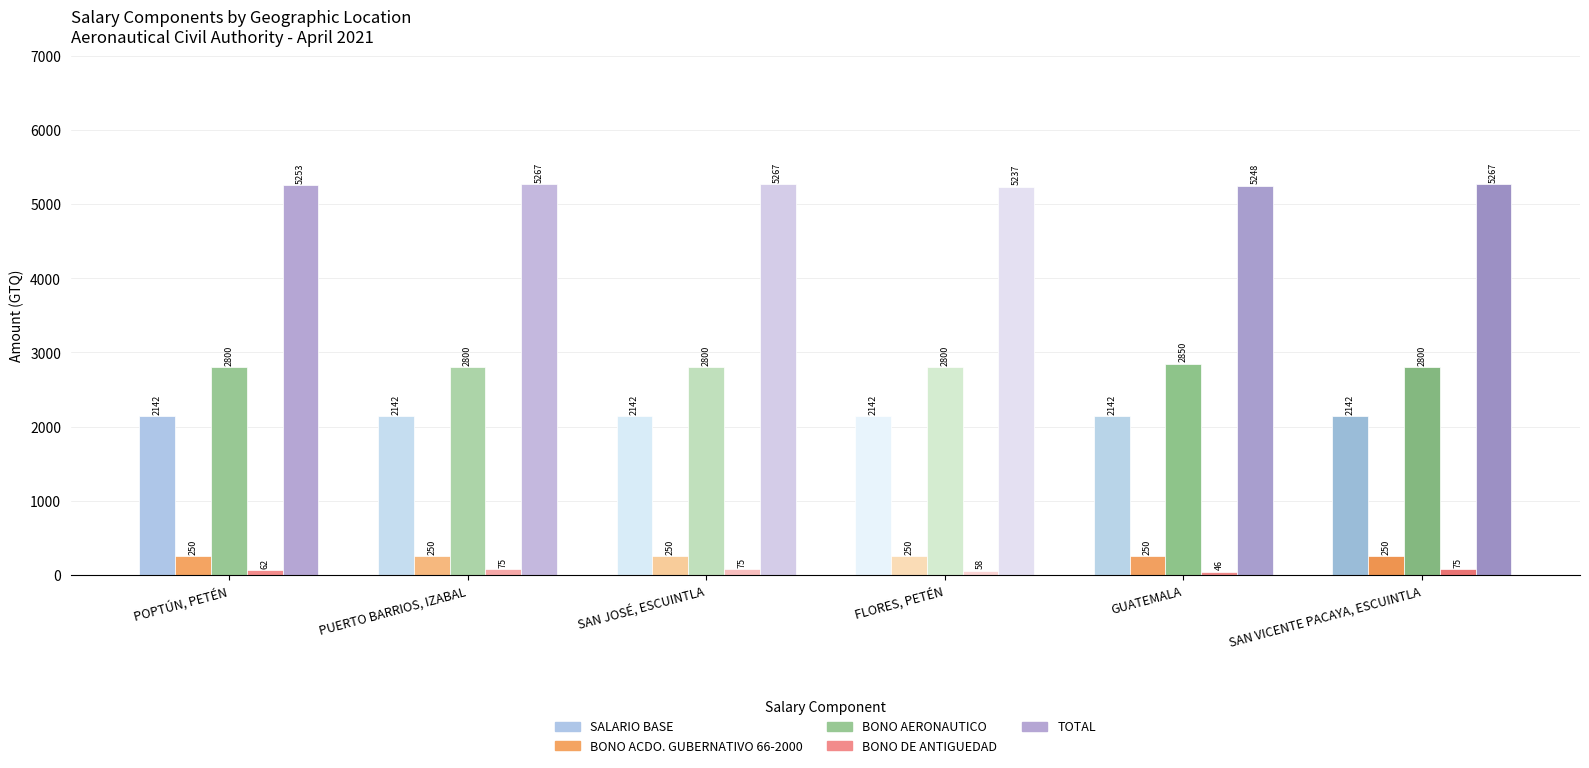

Is it true that BONO AERONAUTICO equals 2800.0 at POPTÚN, PETÉN?

True